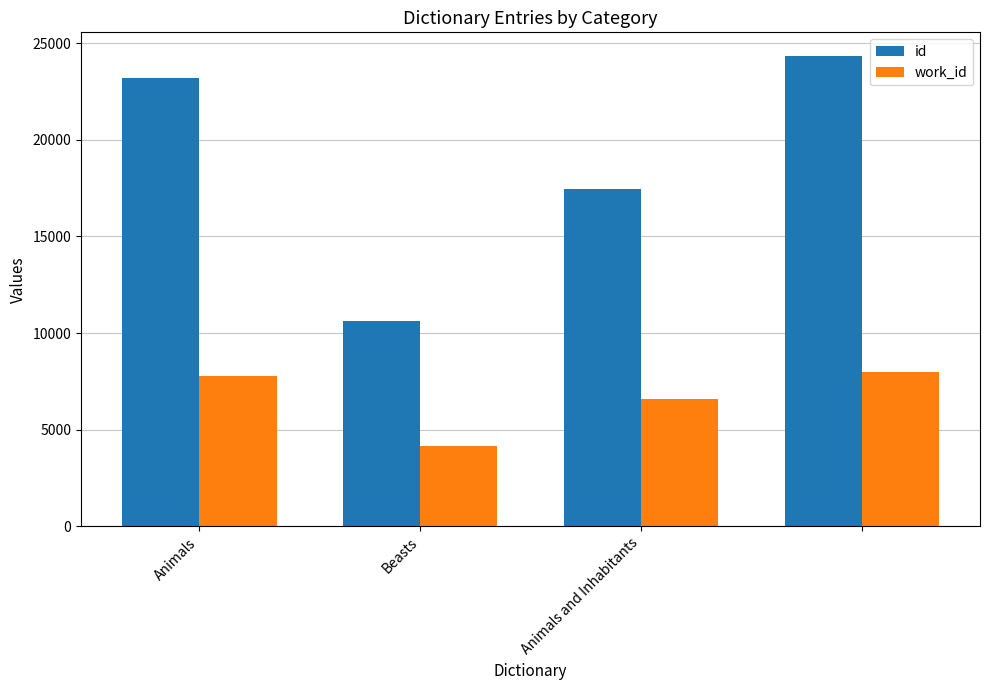

Reading left to right, transcribe all the data shown in this chart.

id: 23205	10605	17456	24335
work_id: 7773	4132	6572	7988